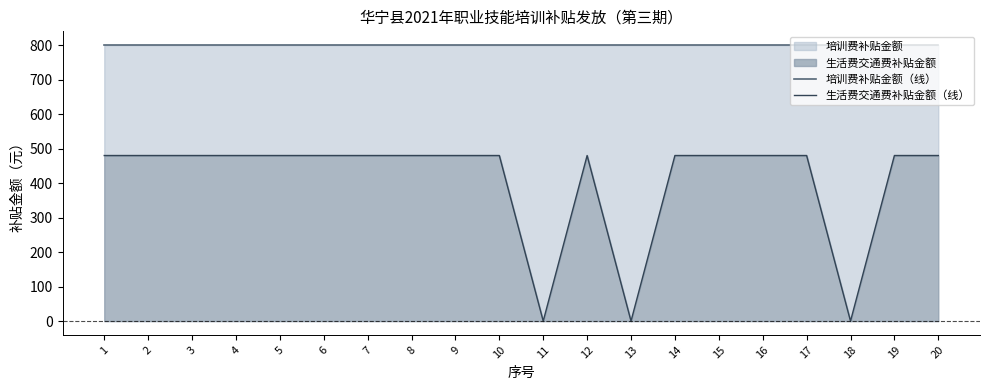

What is the maximum value for 培训费补贴金额（线）?

800